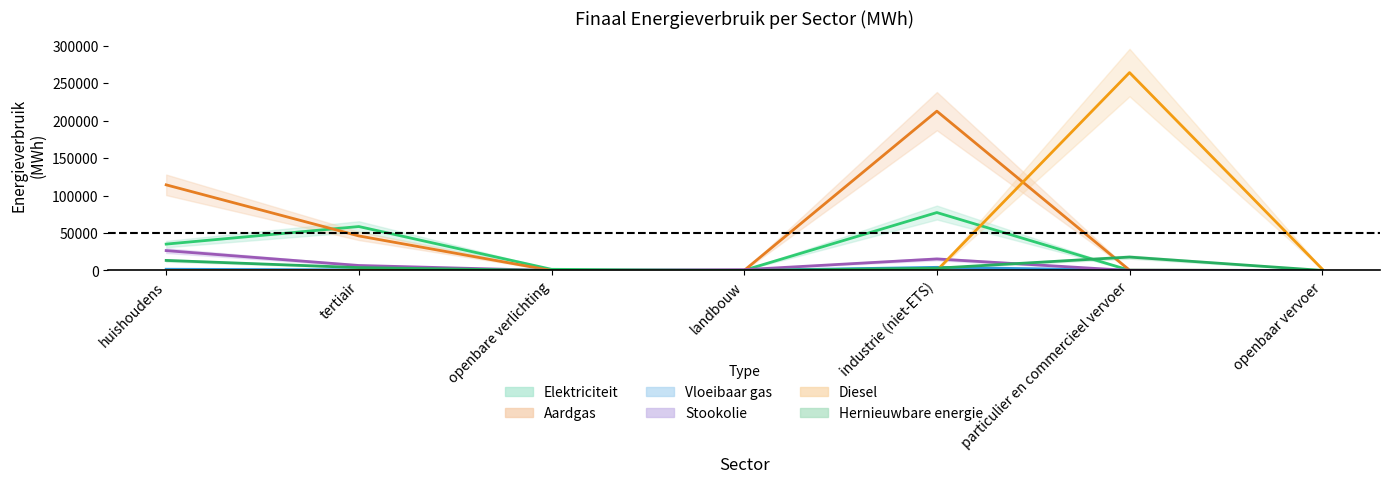

At industrie (niet-ETS), list the series in order from largest to smallest.

Aardgas, Elektriciteit, Stookolie, Vloeibaar gas, Hernieuwbare energie, Diesel